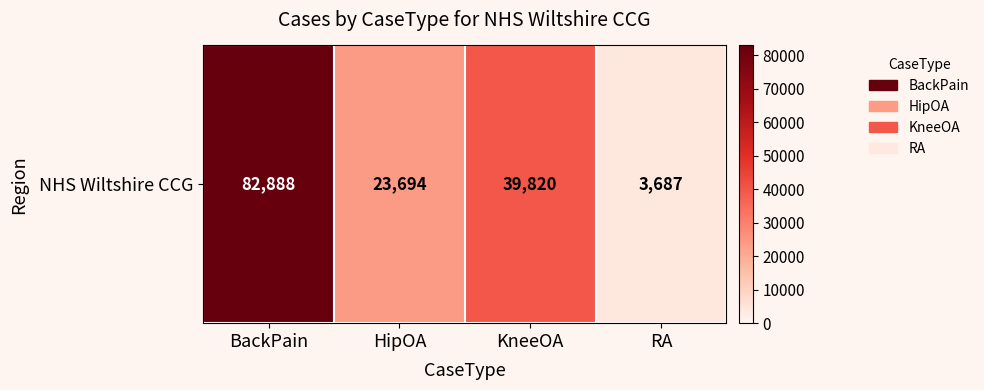

How many values are below 39820?

2